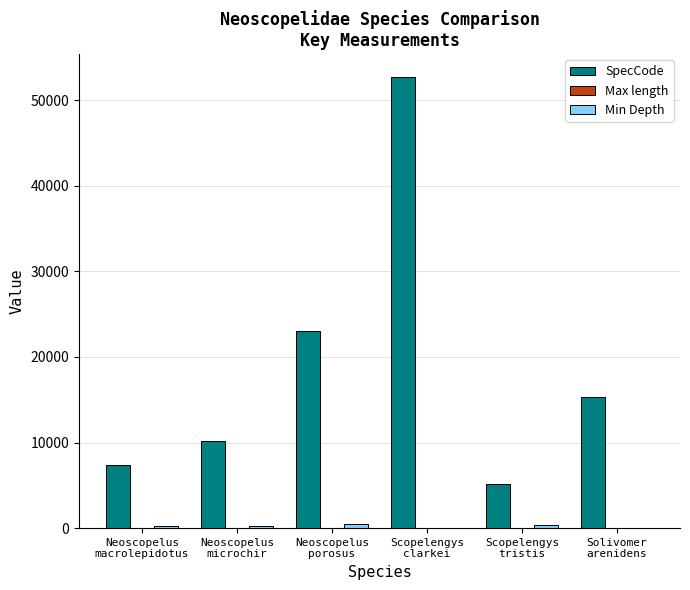

How many groups of bars are there?

6